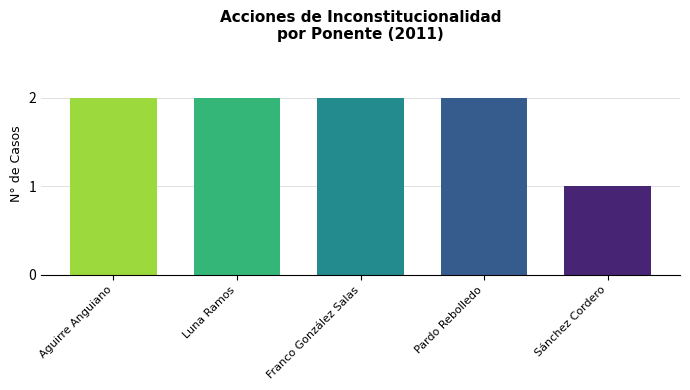

The chart shows a value of 3 at Aguirre Anguiano. True or false?

False